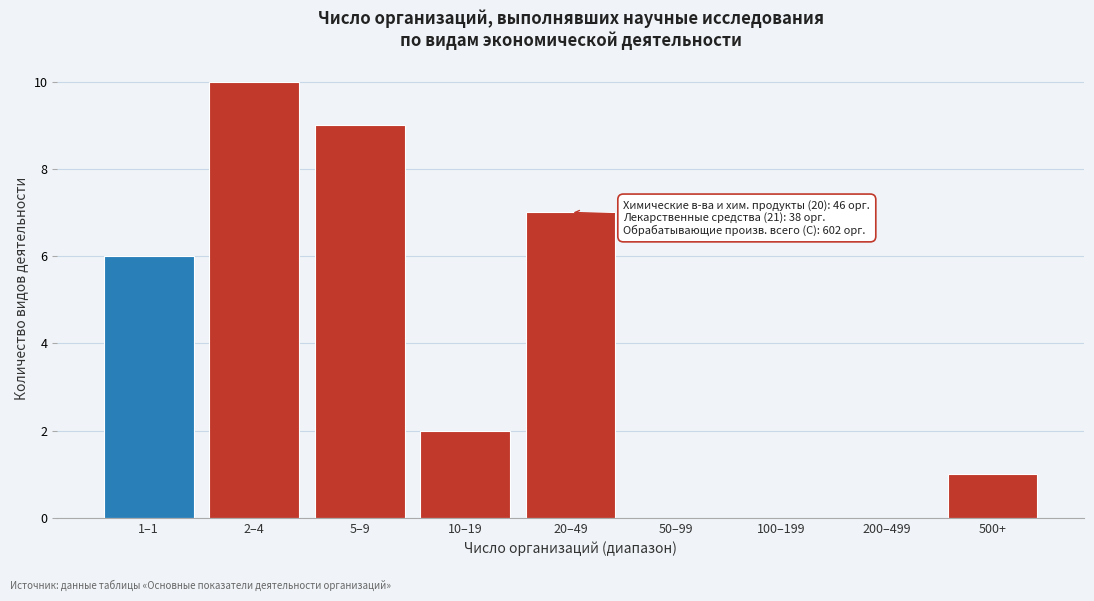

Reading right to left, what are all the values shown in this chart?

500+=1	200–499=0	100–199=0	50–99=0	20–49=7	10–19=2	5–9=9	2–4=10	1–1=6